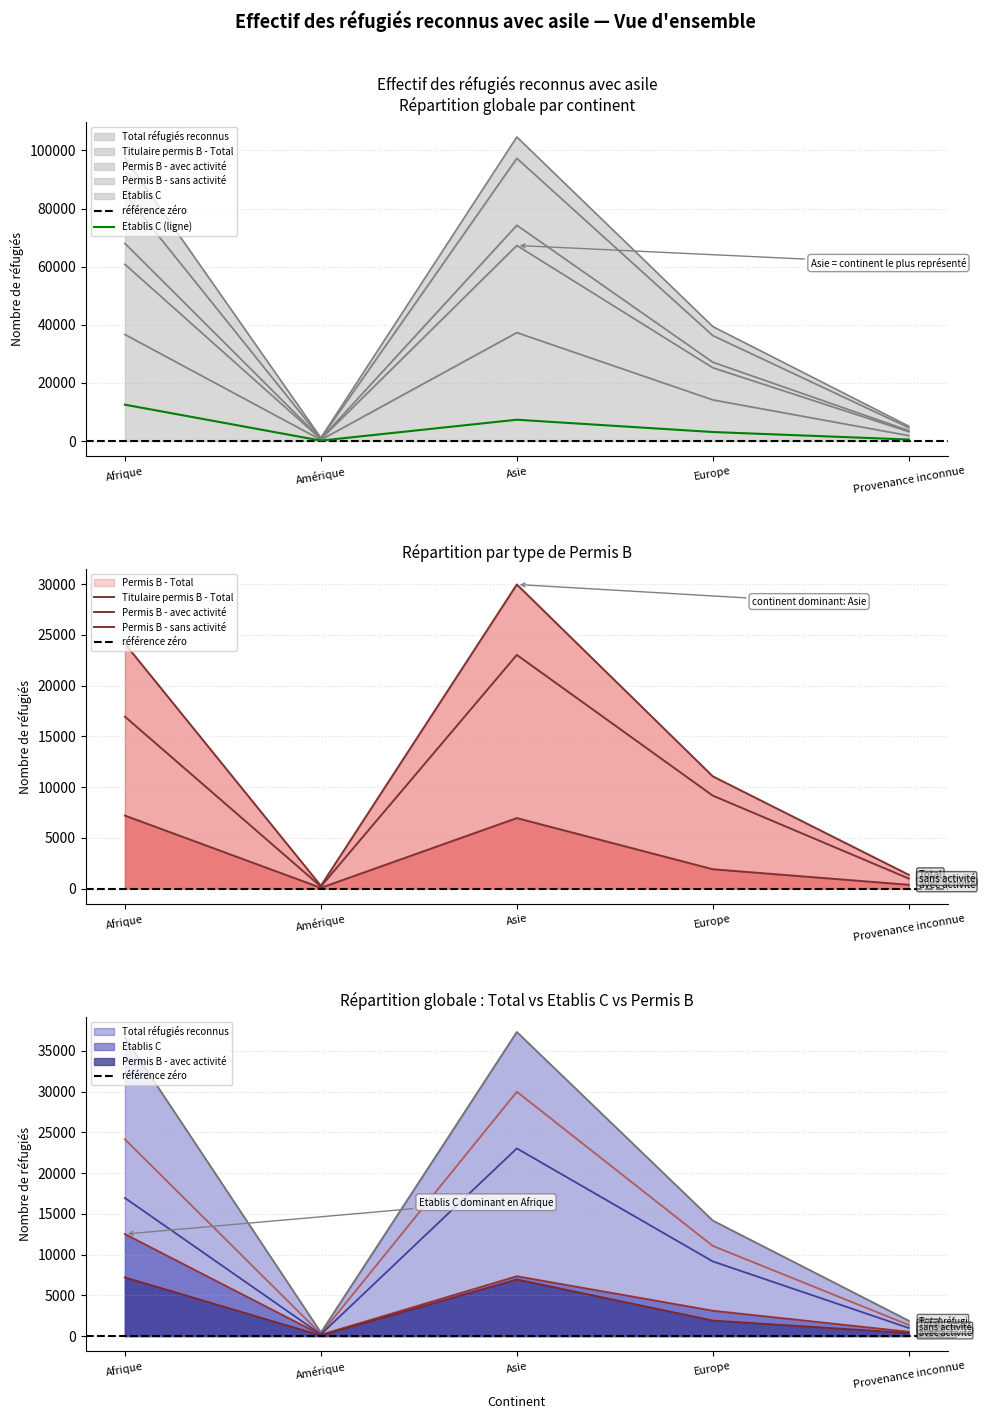

The Total réfugiés reconnus series shows 59343 at Afrique. True or false?

False